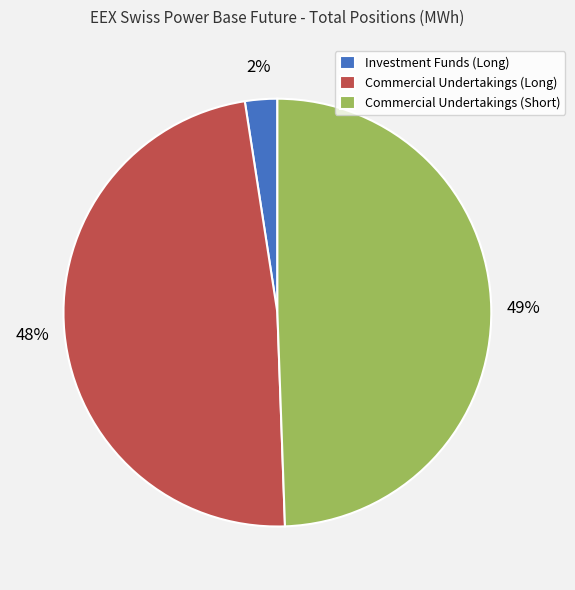

Count the number of slices in the pie.

3